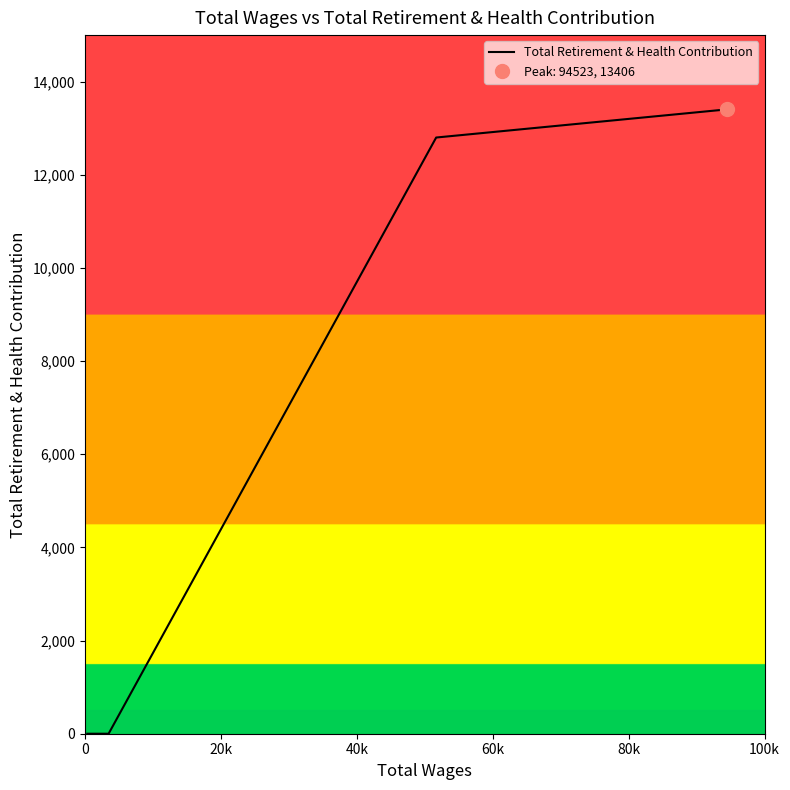

The chart shows a value of -8203 at 16. True or false?

False